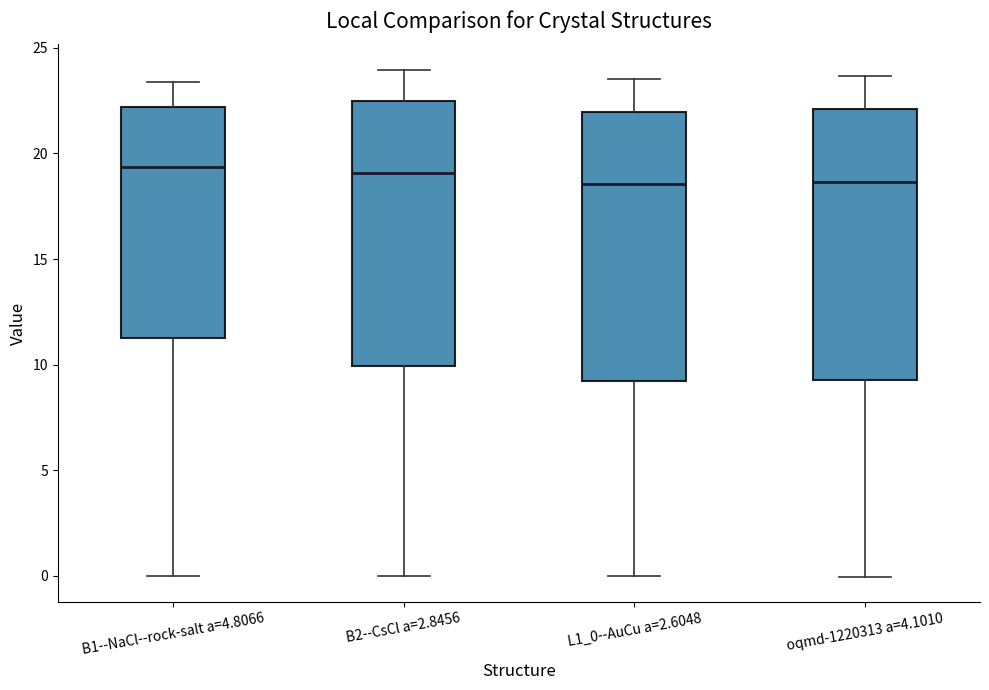

Reading left to right, read every box against the y-axis: the position of its median line, the range the box covers, and the ends of its whiskers. The values are not printed on the chart, so give them approximately, as read against the axis.

B1--NaCl--rock-salt a=4.8066: median 19.5, box 11.0 to 22.0, whiskers 0.0 to 23.5
B2--CsCl a=2.8456: median 19.0, box 10.0 to 22.5, whiskers 0.0 to 24.0
L1_0--AuCu a=2.6048: median 18.5, box 9.0 to 22.0, whiskers 0.0 to 23.5
oqmd-1220313 a=4.1010: median 18.5, box 9.5 to 22.0, whiskers 0.0 to 23.5